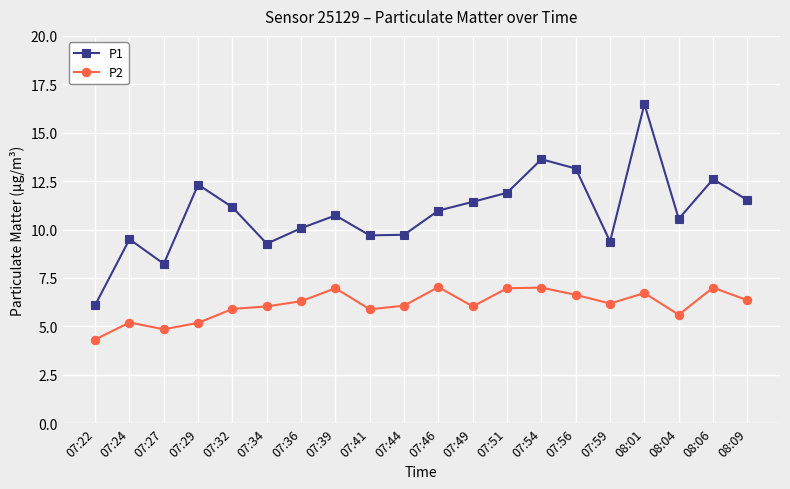

At which category is the sum across all series the highest?

08:01